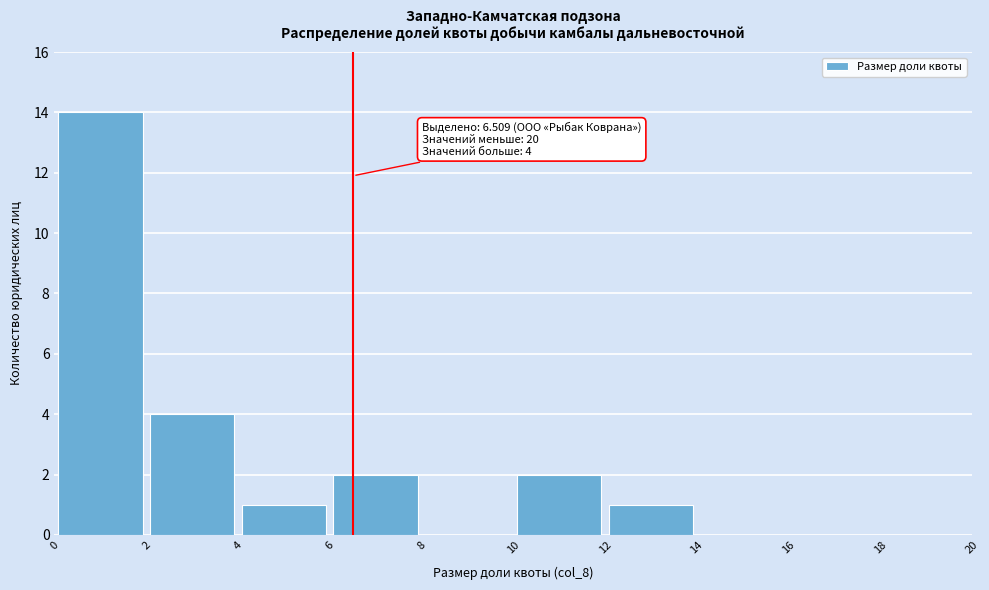

Which range on the x-axis has the tallest bar?

0 to 2